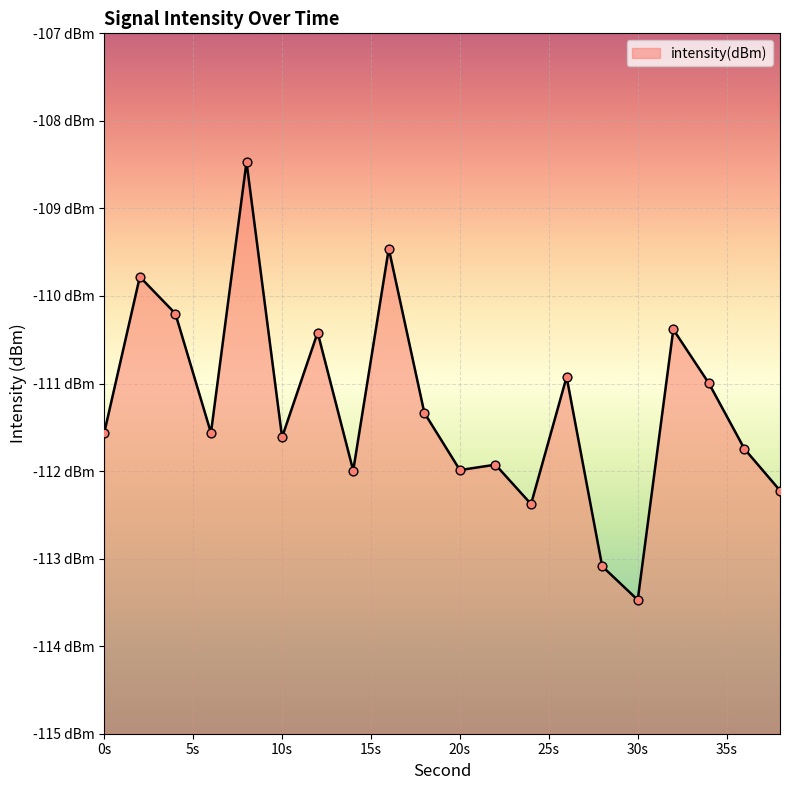

What is the change in value from 12 to 34?

-0.6